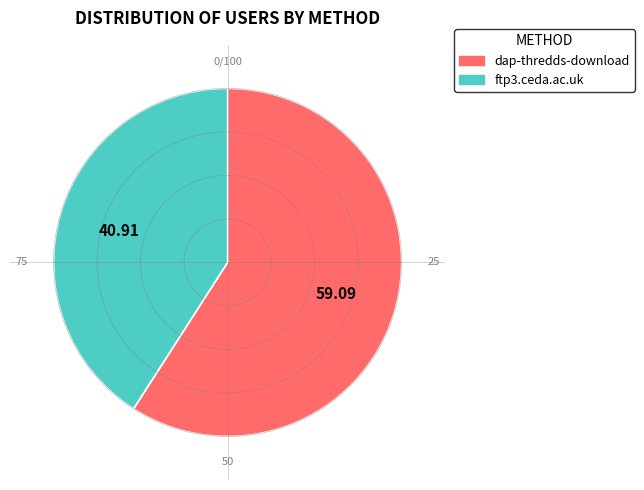

Does dap-thredds-download represent more than half of the total?

Yes